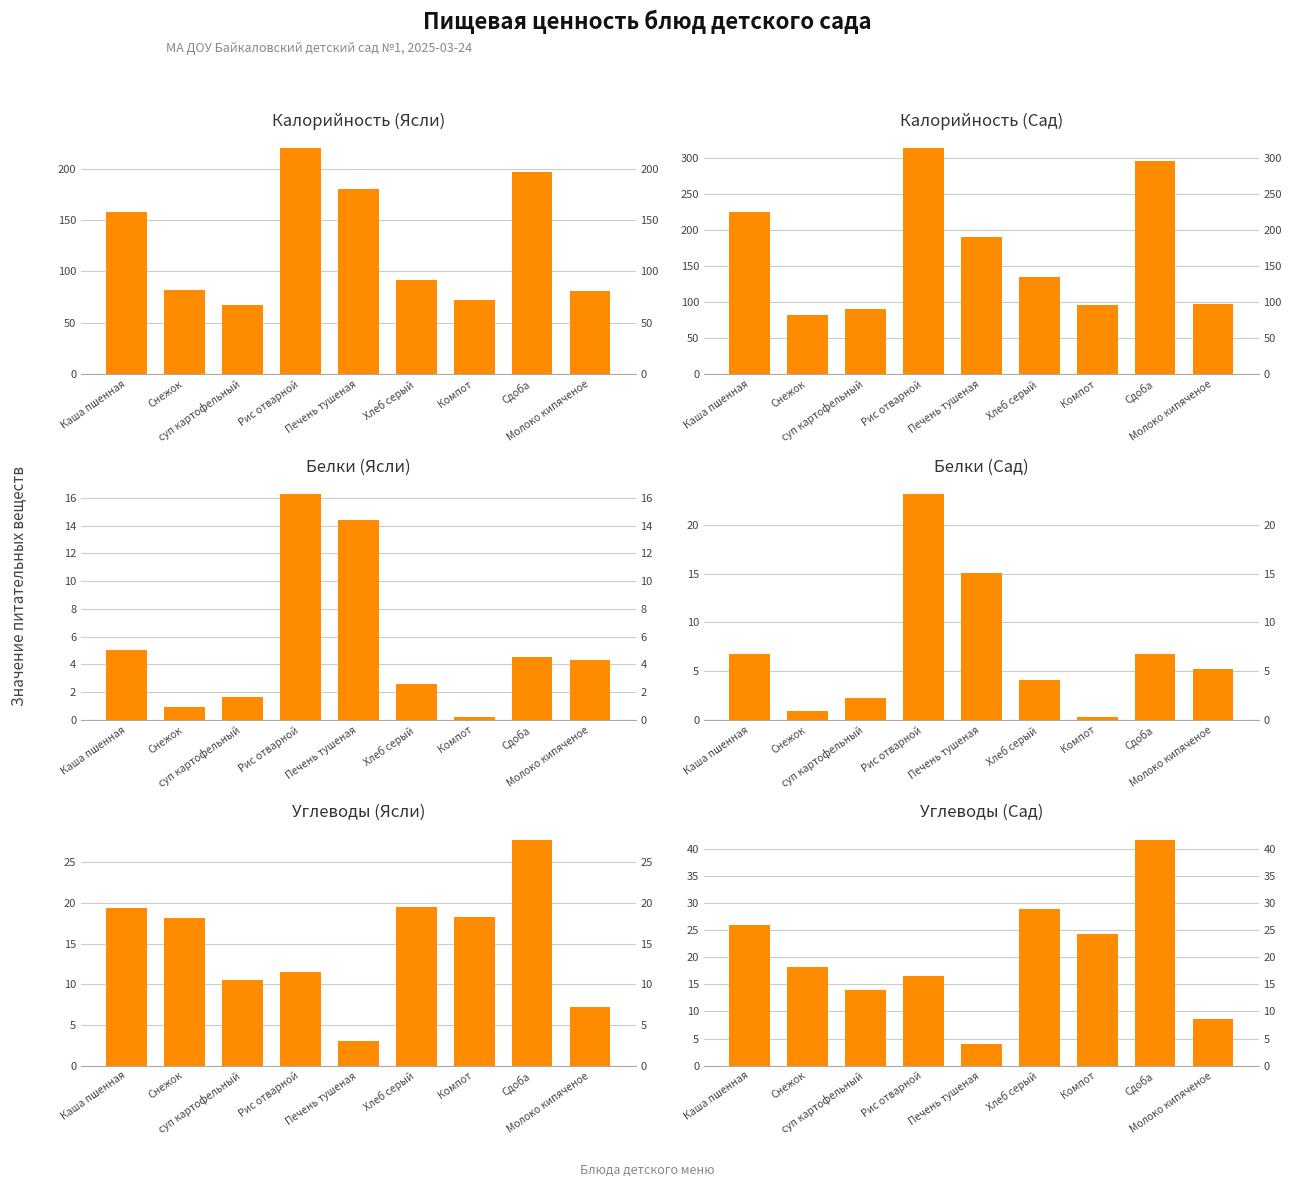

How many groups of bars are there?

9